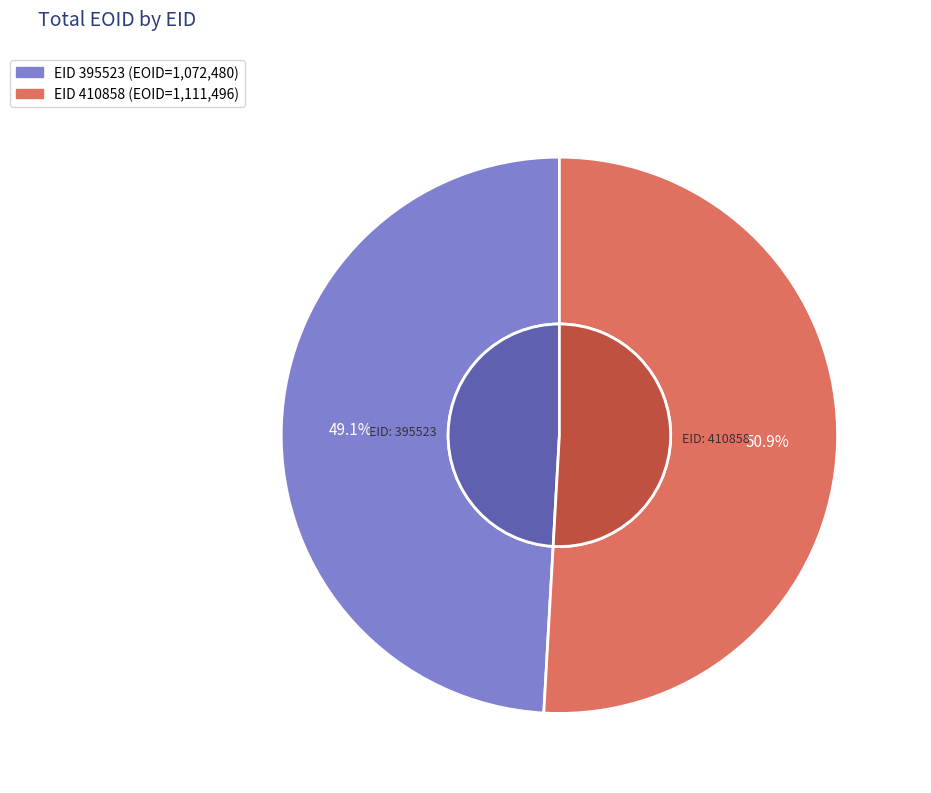

How many segments does this pie chart have?

2